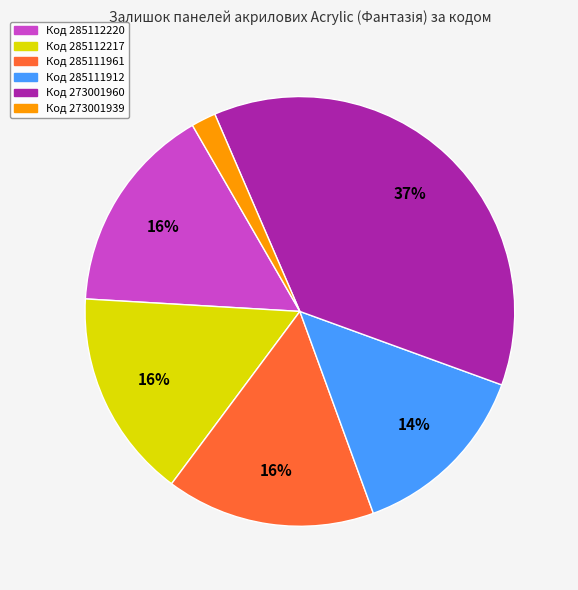

To the nearest percent, what is the difference between the largest and smallest slice percentages?

35%